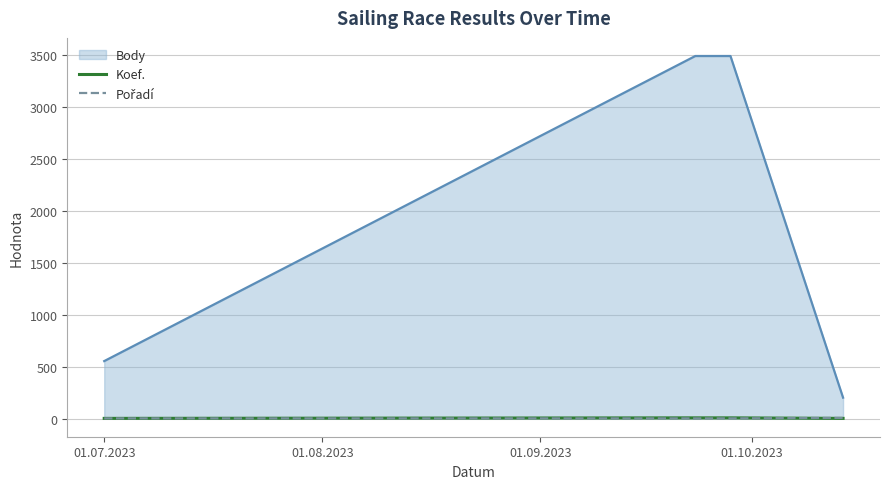

True or false: Koef. and Body intersect in this chart.

False